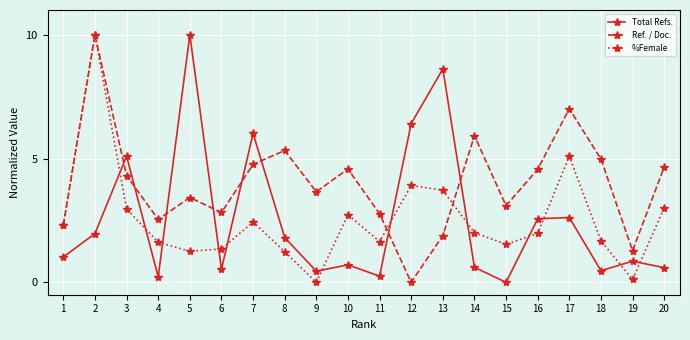

How many times do Total Refs. and %Female cross each other?

12